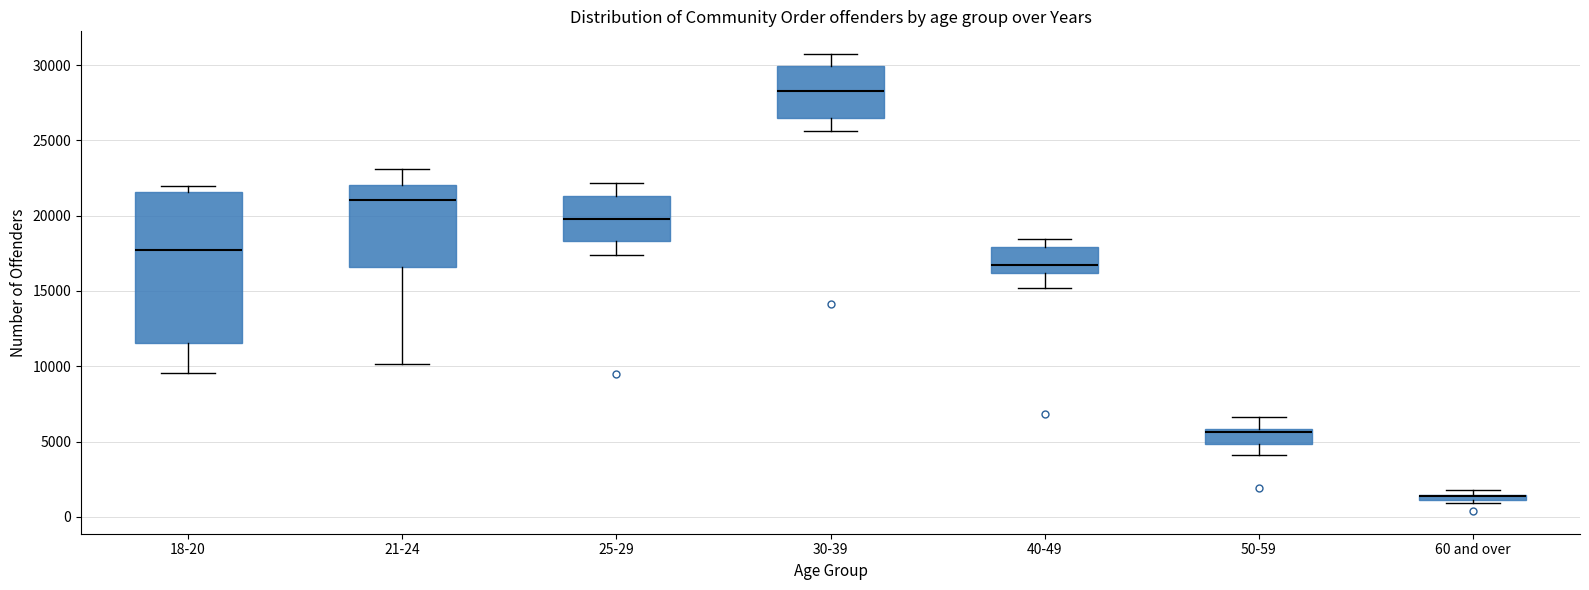

Where does the median line of the box for 40-49 sit on the y-axis? The values are not printed on the chart, so give them approximately, as read against the axis.

16500